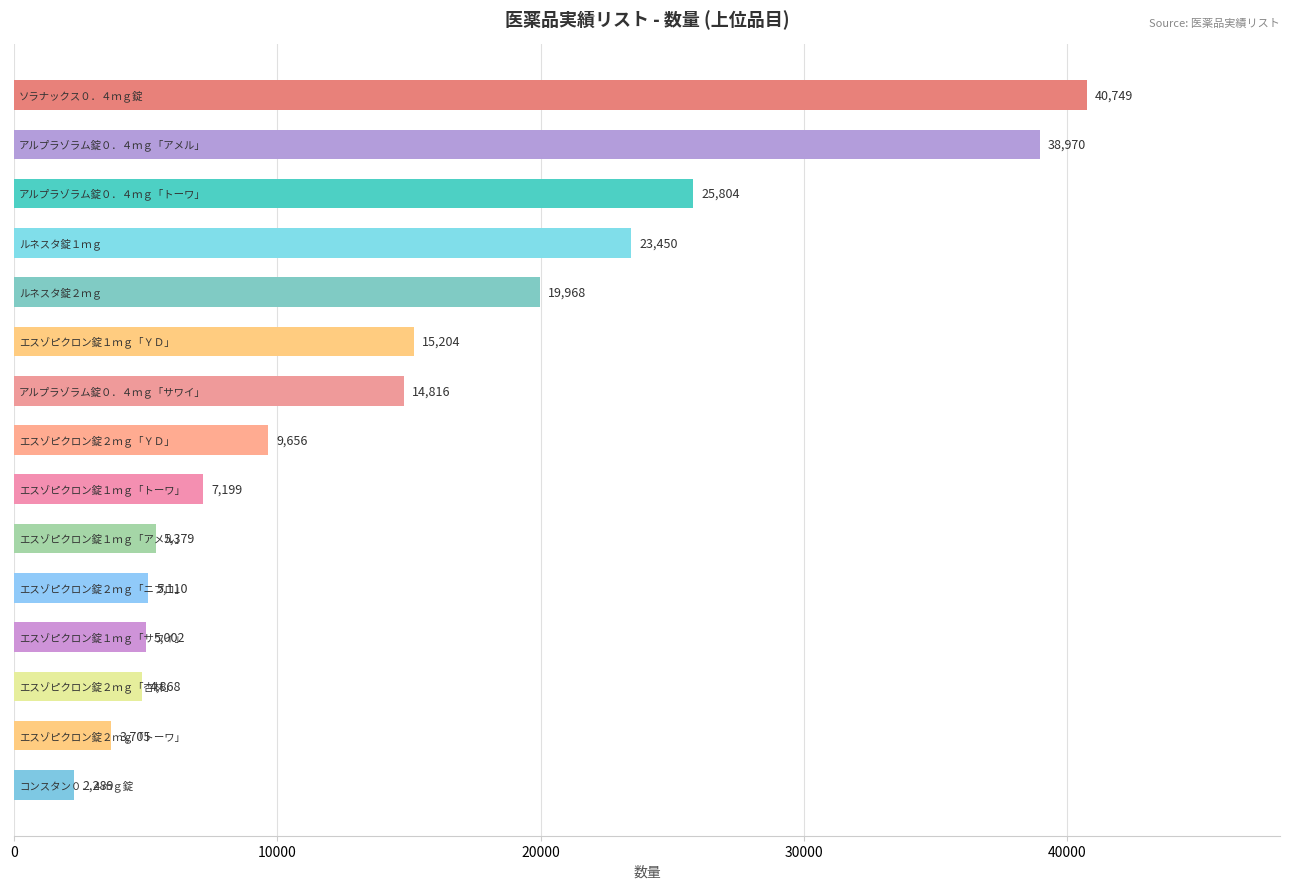

What is the value of the 5th bar from the top?

19968